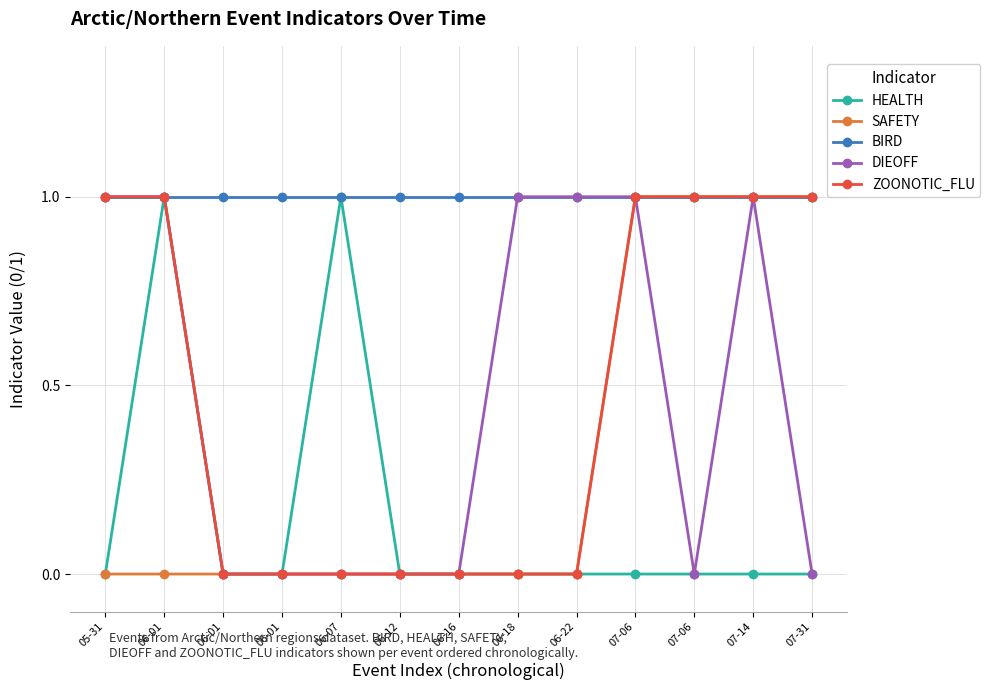

What are all the series names shown in the legend?

HEALTH, SAFETY, BIRD, DIEOFF, ZOONOTIC_FLU